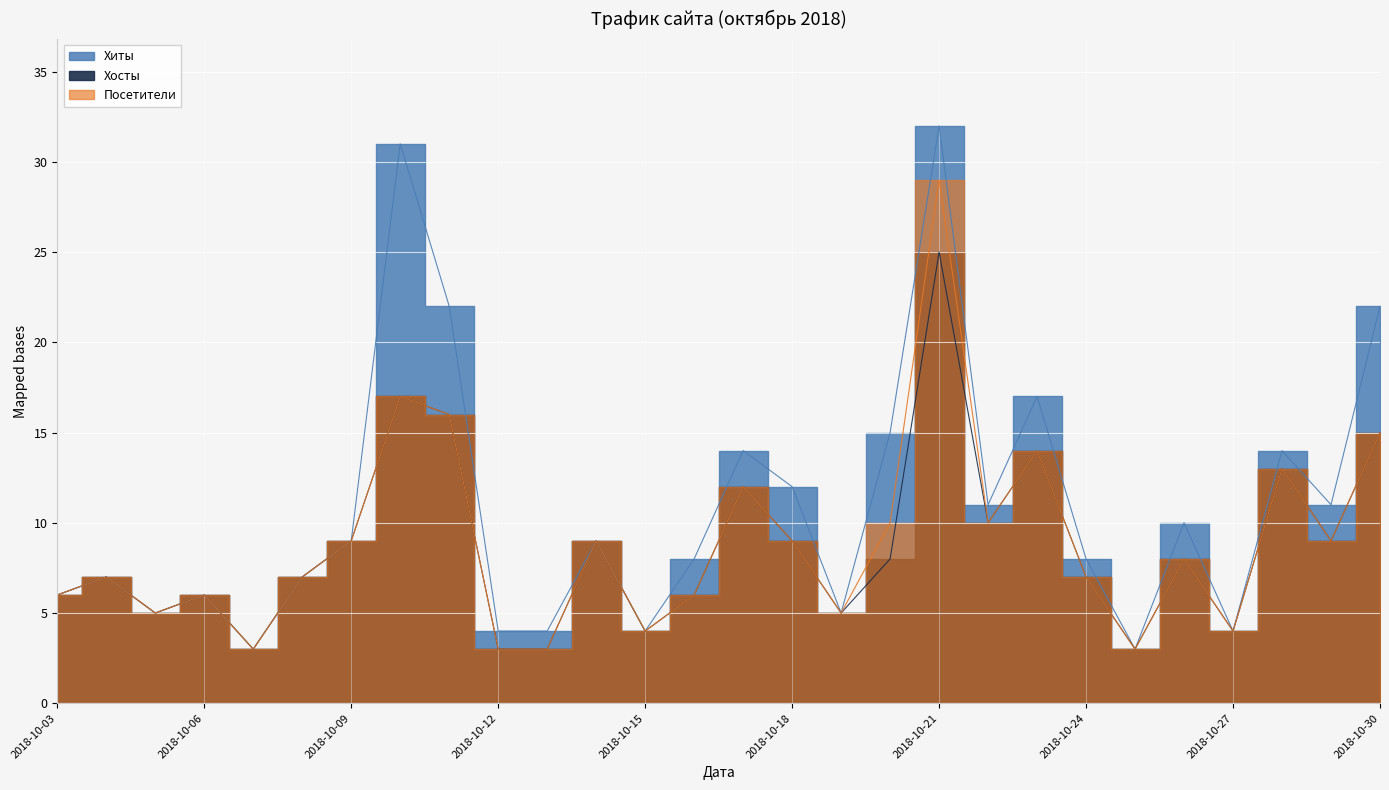

The value of Хиты at 2018-10-17 is 14. True or false?

True